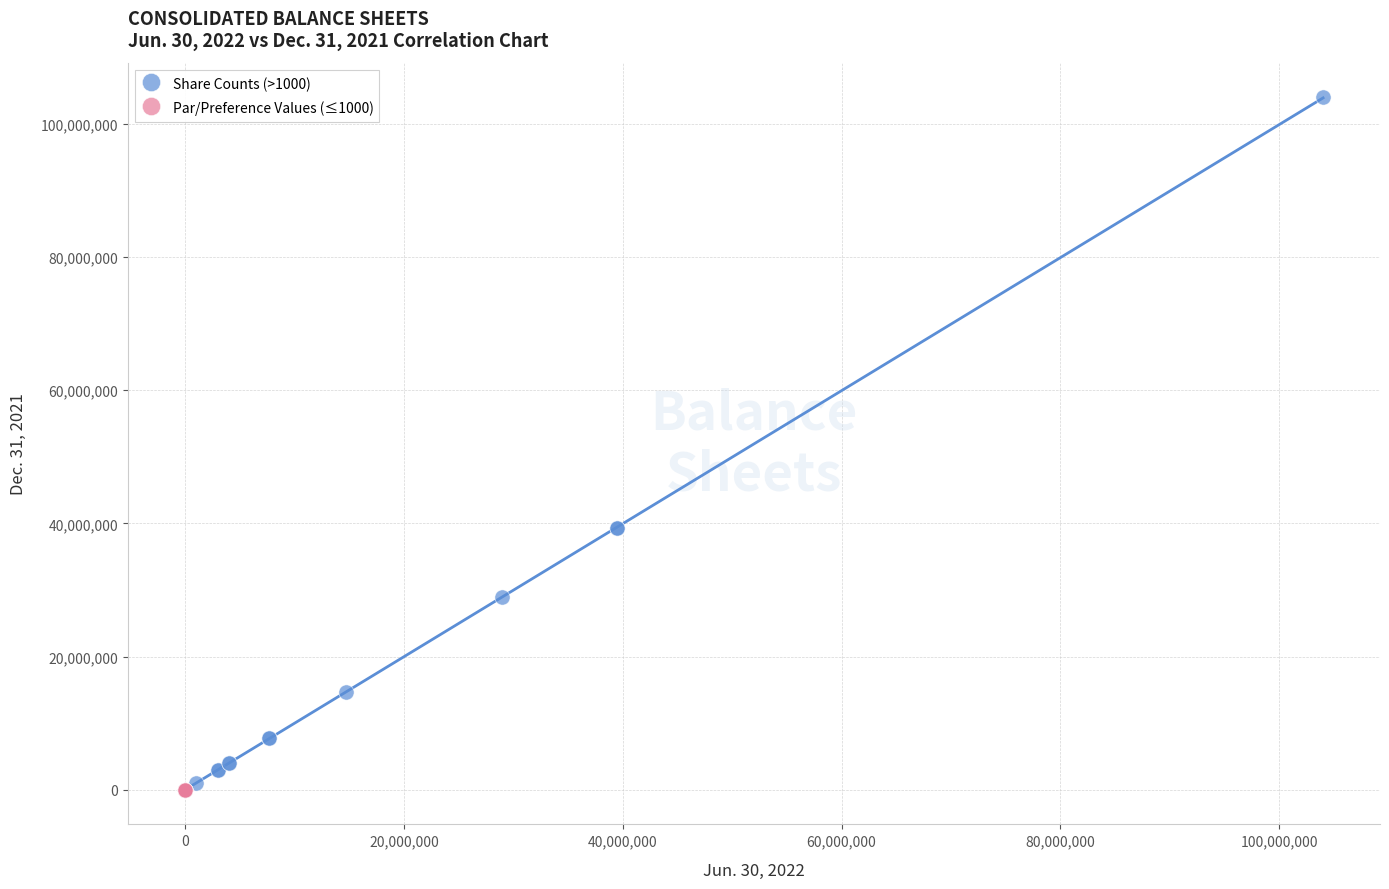

Which series has the widest spread of Y values?

Share Counts (>1000)